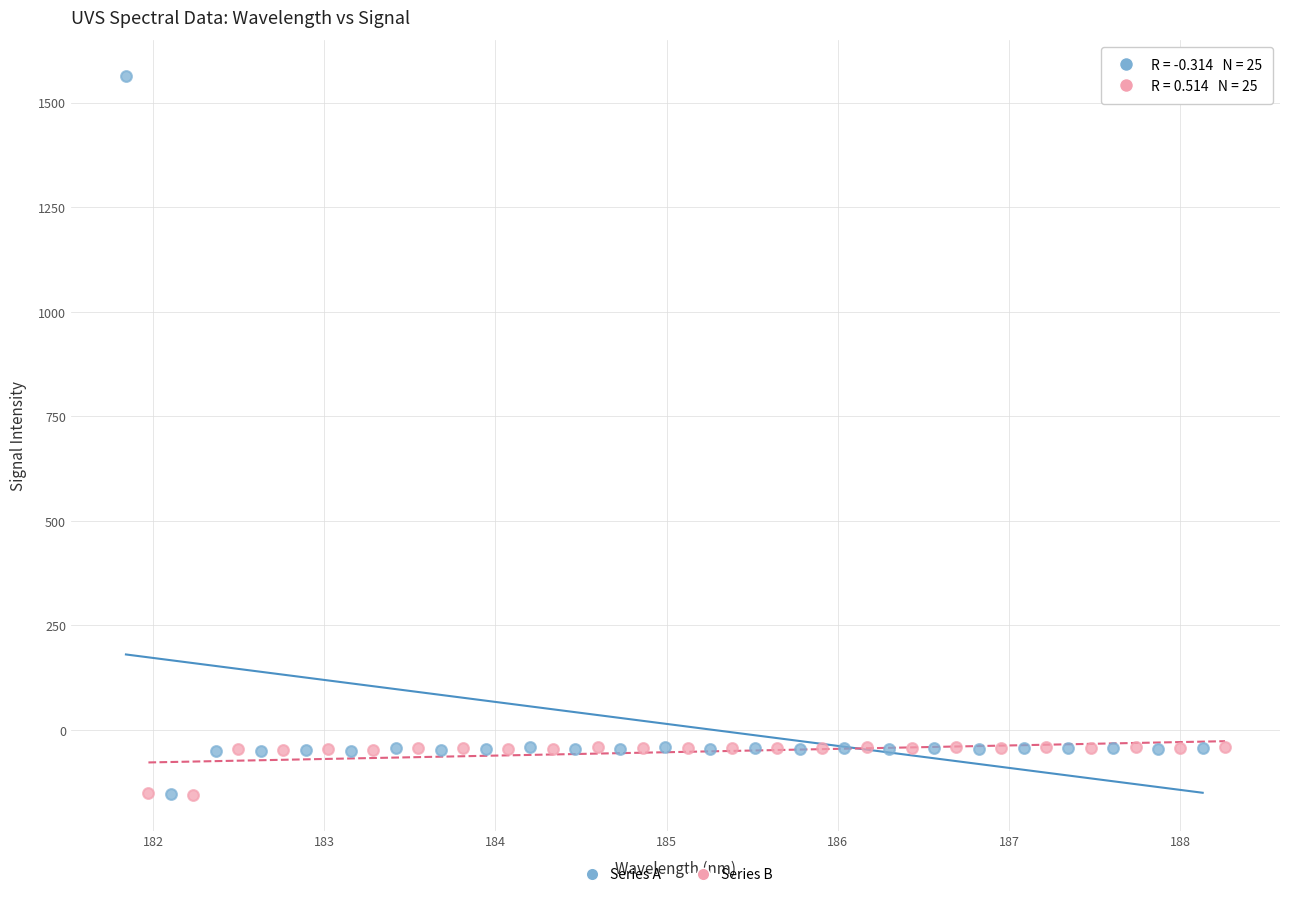

Which series has the widest spread of Y values?

Series A